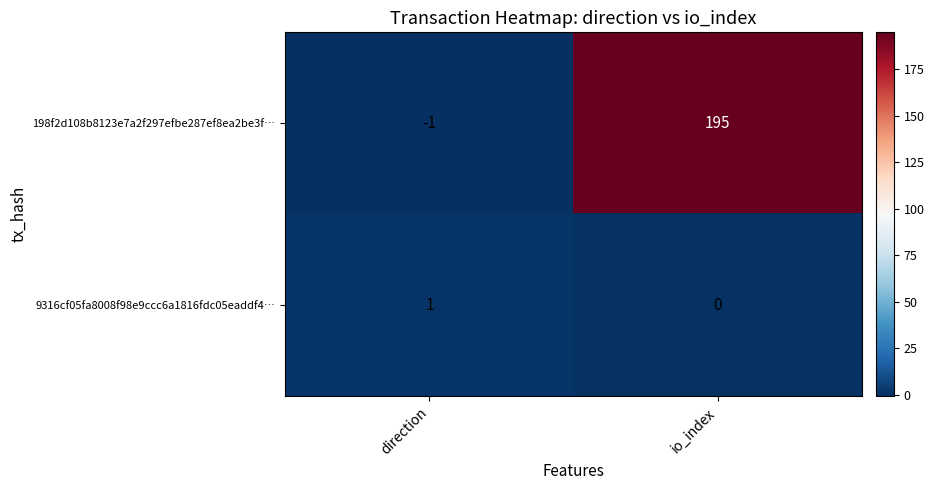

What is the total value across all series at io_index?

195